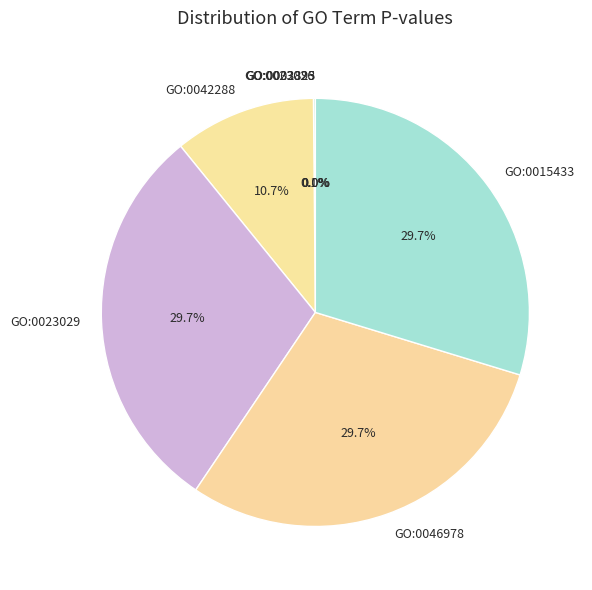

Does any single category account for the majority?

No